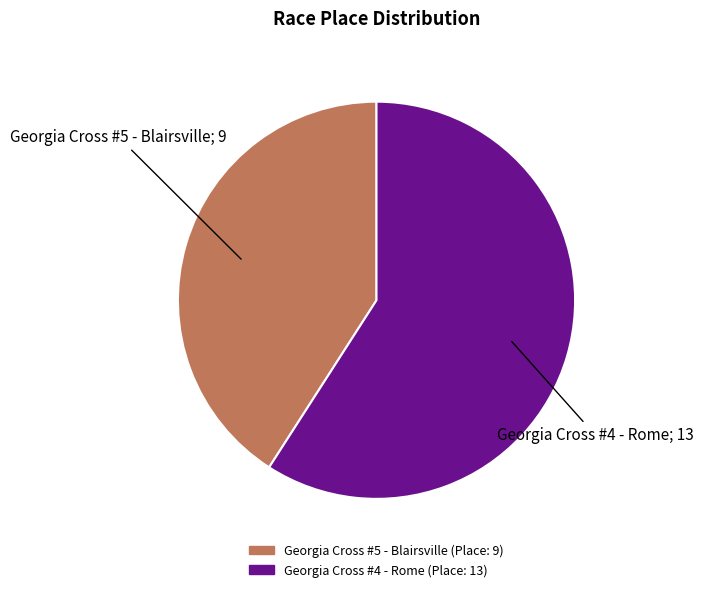

Combined, do Georgia Cross #5 - Blairsville and Georgia Cross #4 - Rome account for over 50%?

Yes